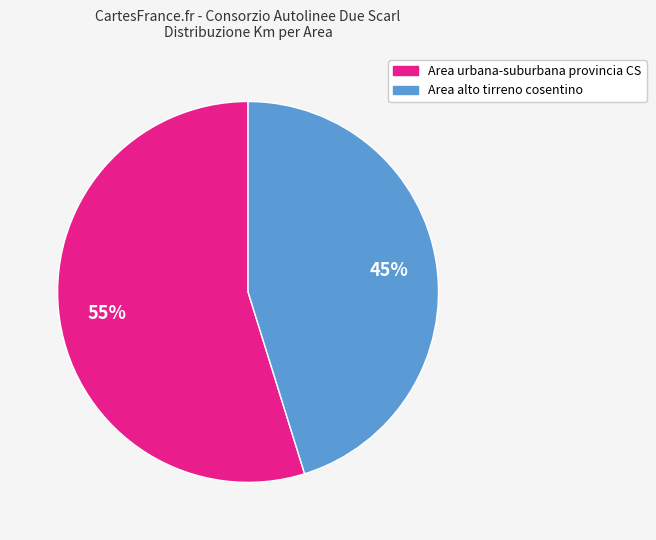

Count the number of slices in the pie.

2